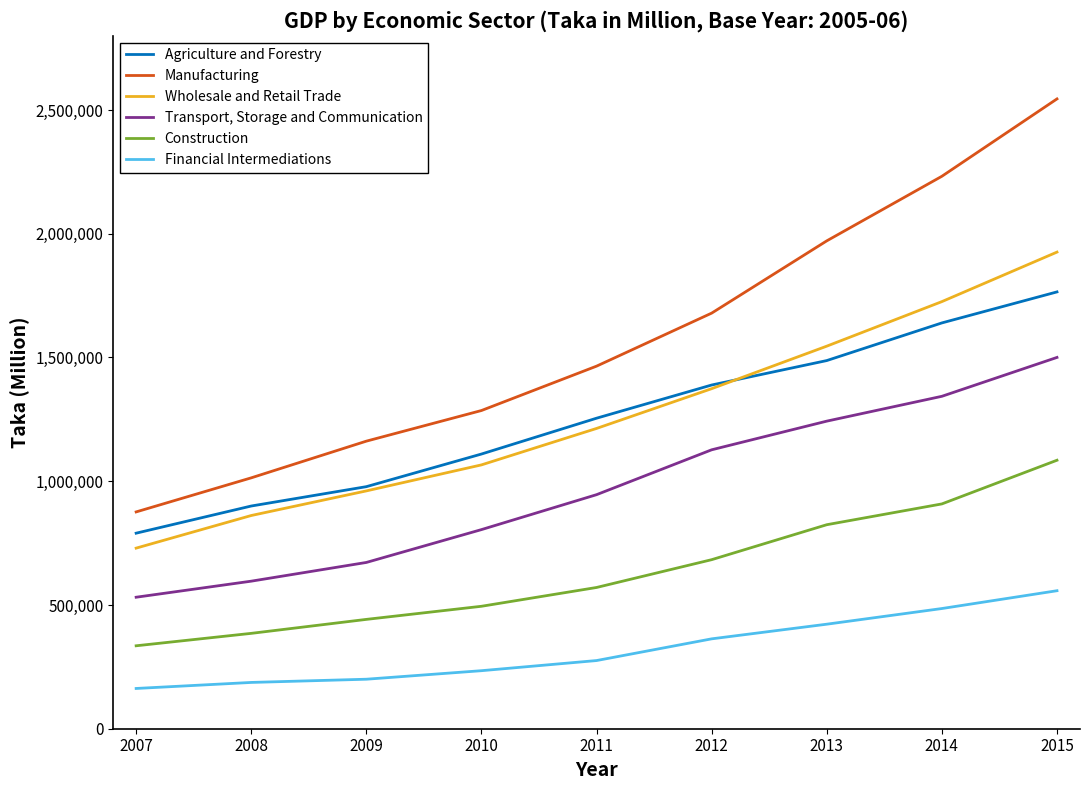

What are all the series names shown in the legend?

Agriculture and Forestry, Manufacturing, Wholesale and Retail Trade, Transport, Storage and Communication, Construction, Financial Intermediations